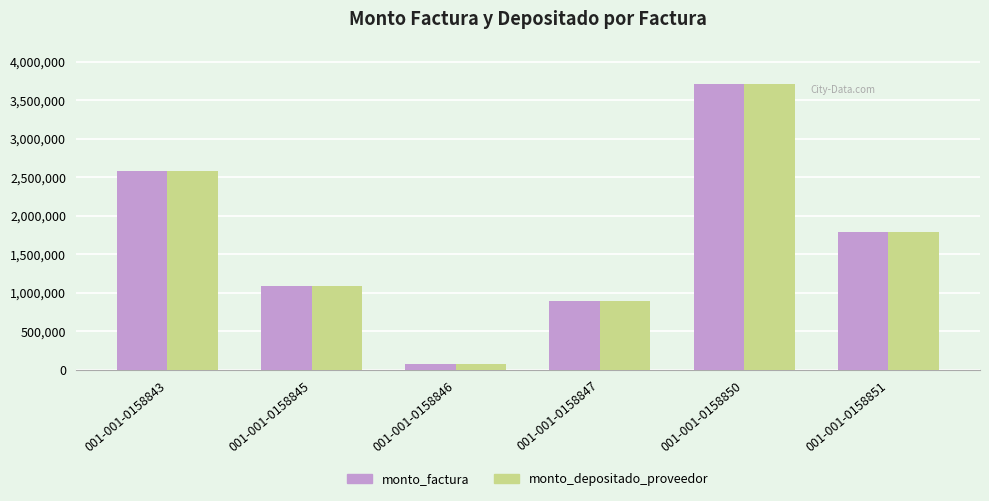

Reading left to right, extract all data points from this chart.

monto_factura: 2580000	1093500	82000	888000	3707000	1787500
monto_depositado_proveedor: 2580000	1093500	82000	888000	3707000	1787500